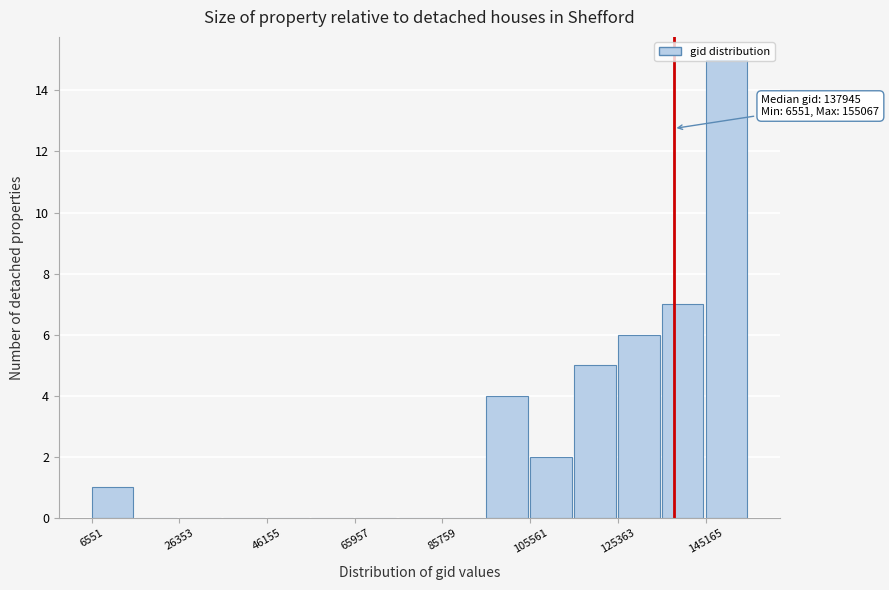

Over which range of the x-axis is the bar tallest?

146000 to 156000